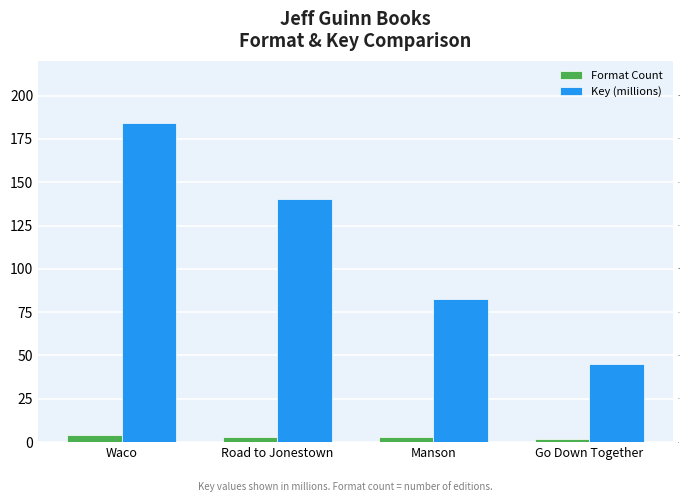

How many series are shown in this chart?

2